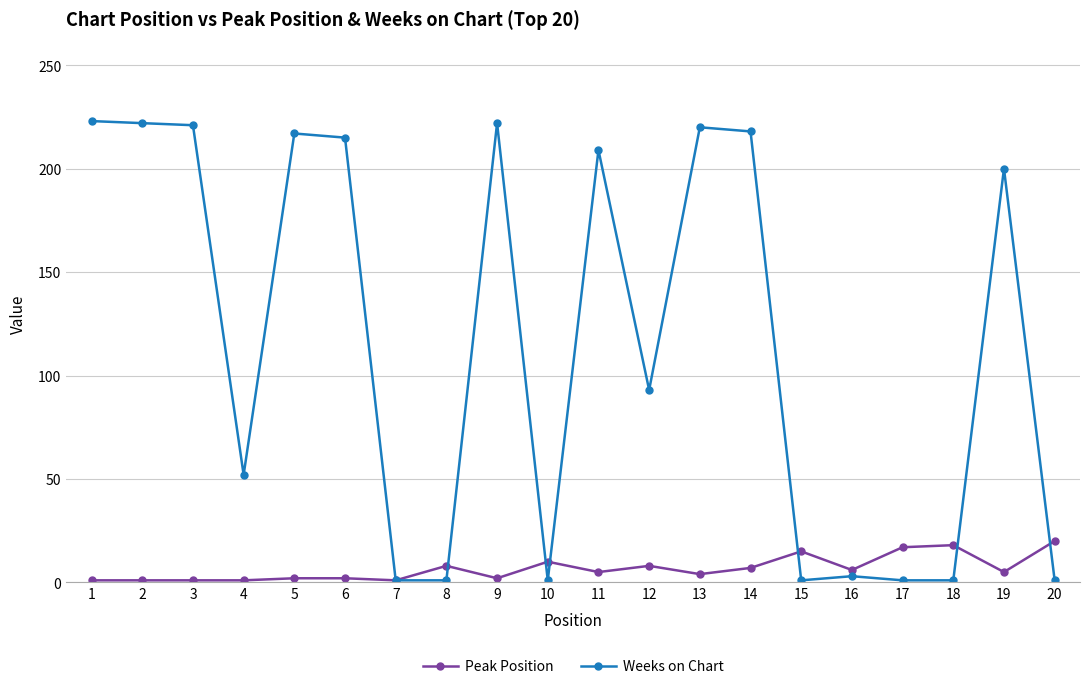

List the series in order of their overall mean, highest first.

Weeks on Chart, Peak Position